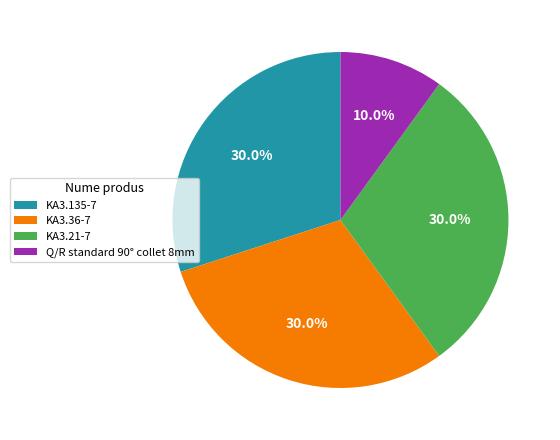

Is Q/R standard 90° collet 8mm the majority of the pie?

No